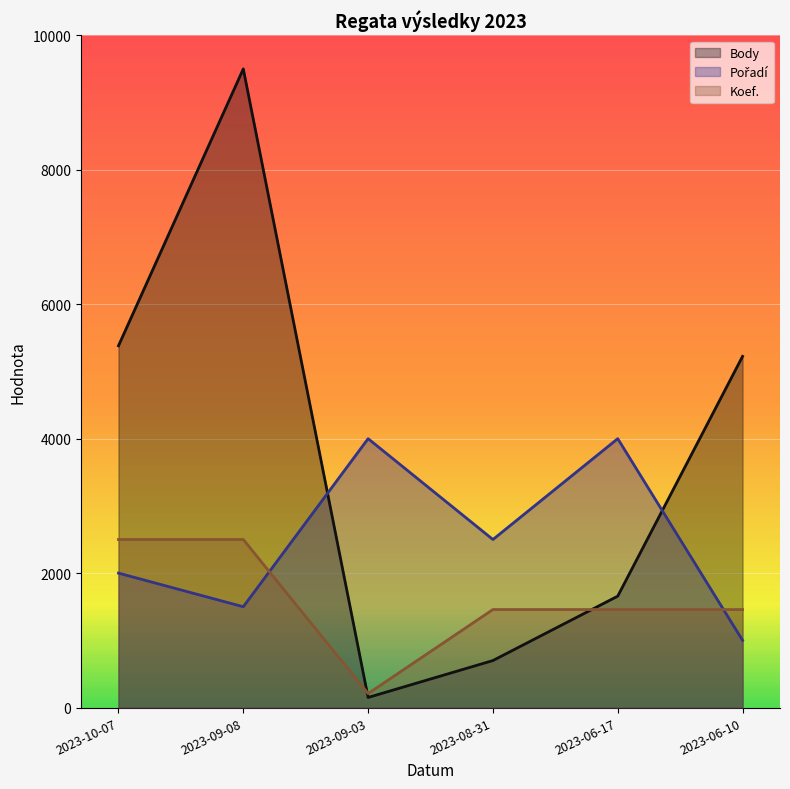

Does the chart display data point markers on the line(s)?

No